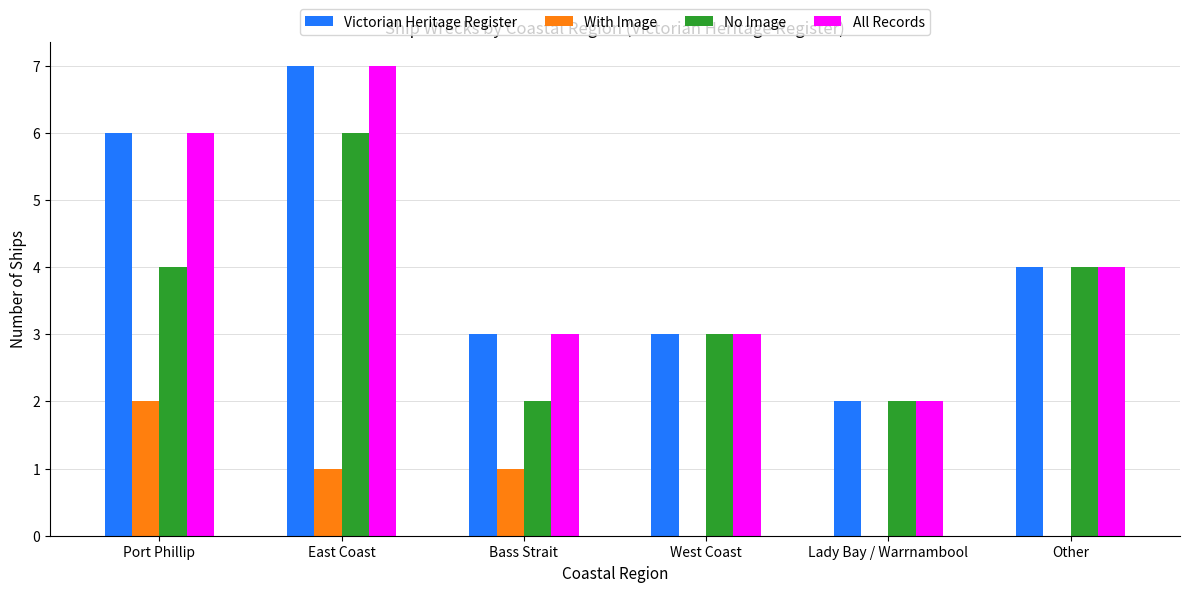

Is it true that Victorian Heritage Register equals 2 at Bass Strait?

False